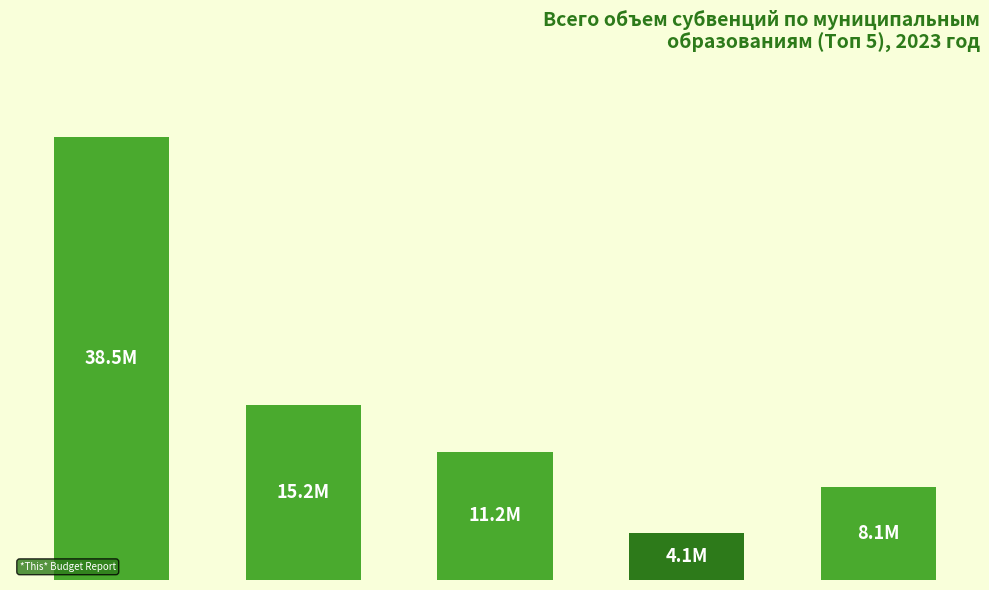

What is the label of the 4th bar from the left?

Арсеньевский
городской округ